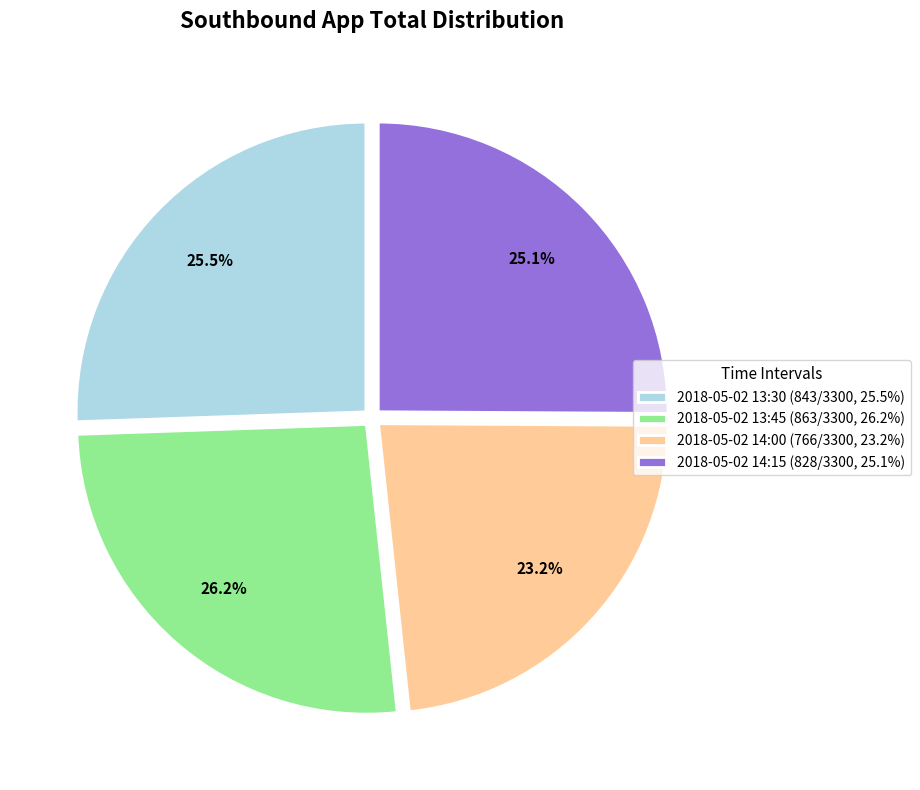

Is 2018-05-02 14:15 the majority of the pie?

No